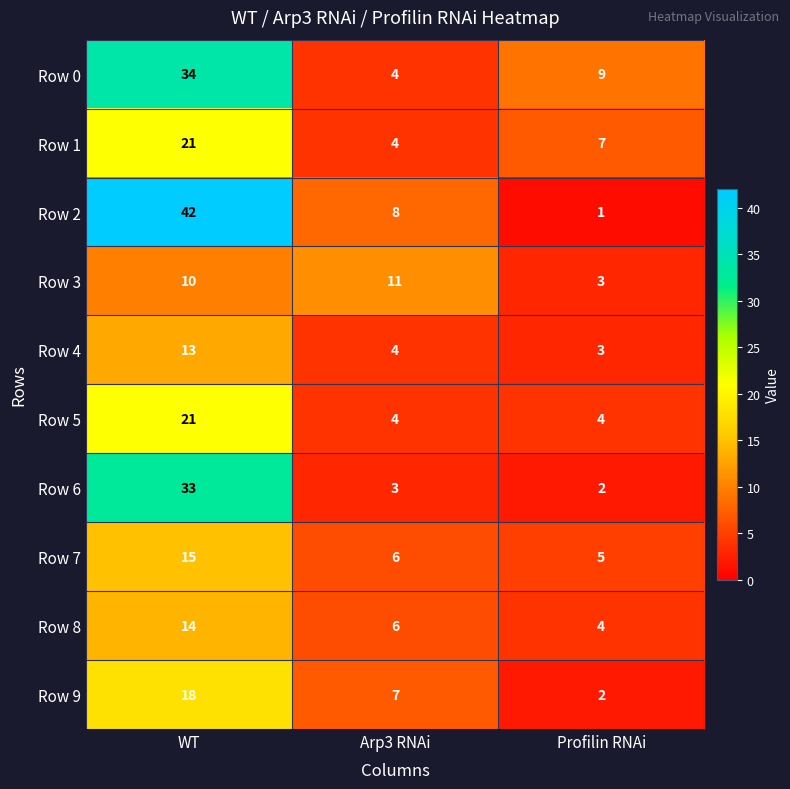

What value does the Row 8 series have at Profilin RNAi?

4